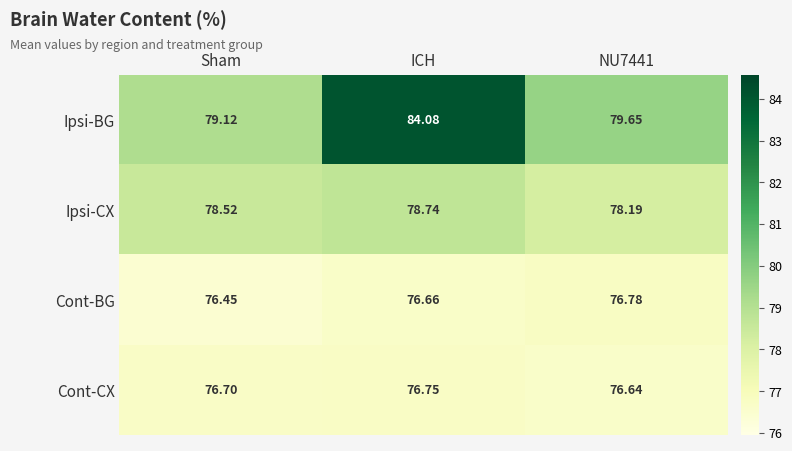

At which category is the sum across all series the highest?

ICH